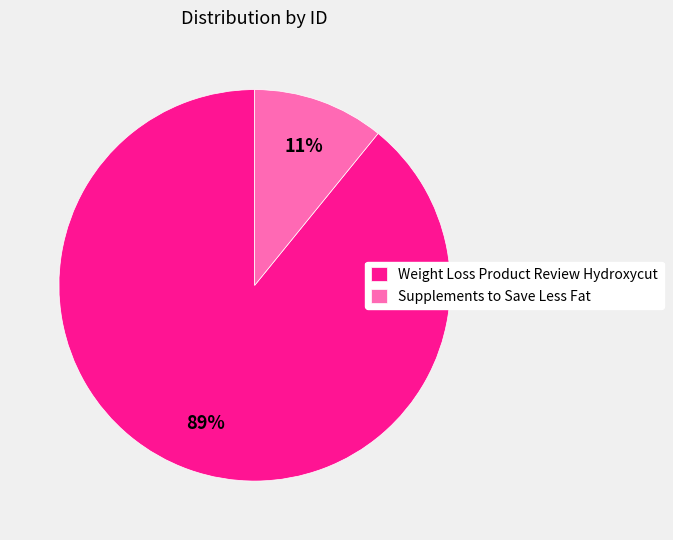

Which has a higher value, Supplements to Save Less Fat or Weight Loss Product Review Hydroxycut?

Weight Loss Product Review Hydroxycut